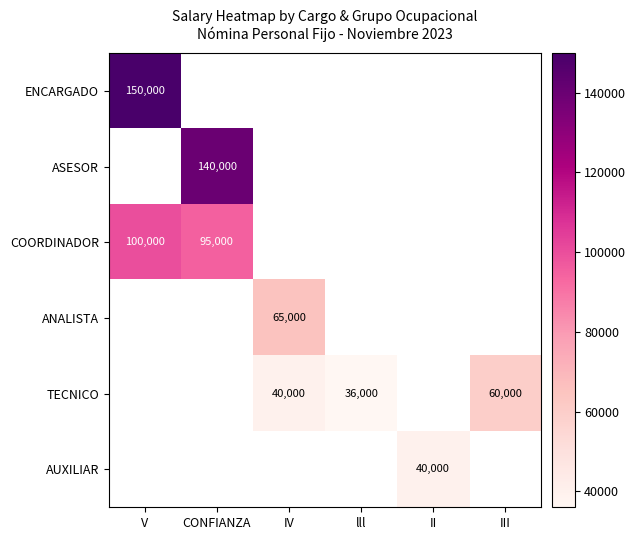

How many categories are shown in the chart?

6